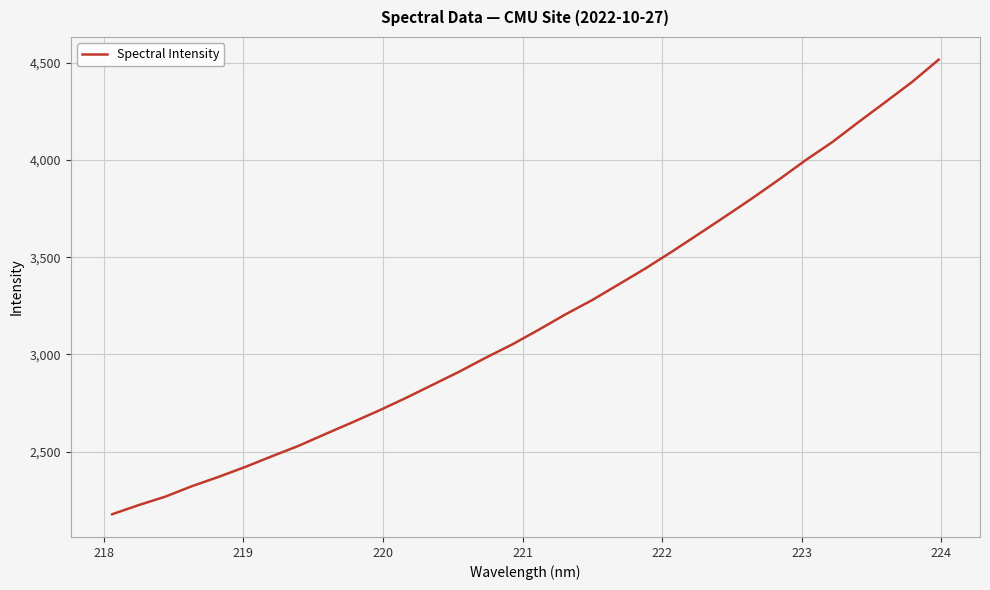

What is the greatest value displayed?

4516.2